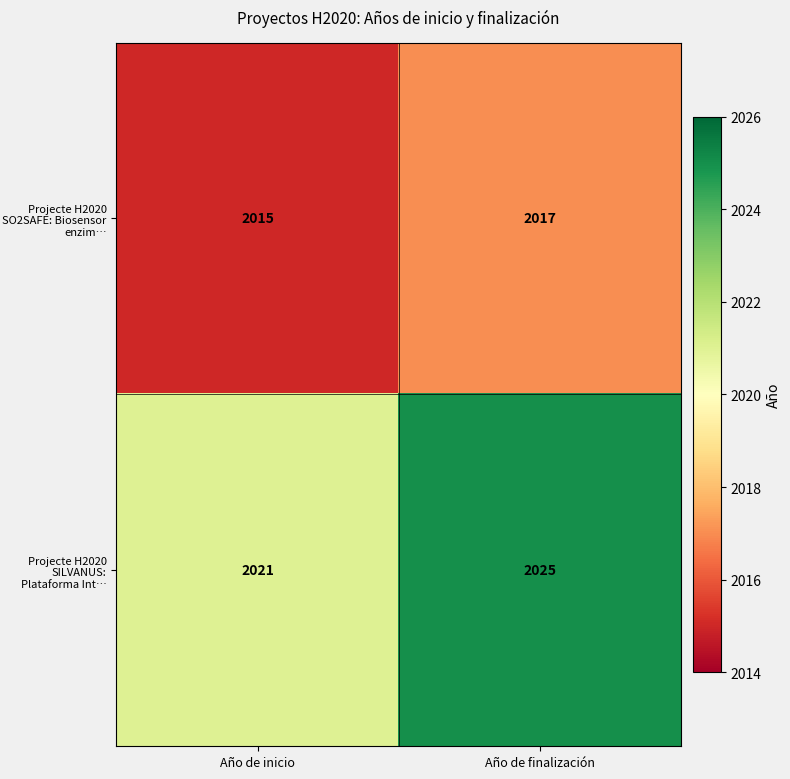

Which series has the largest total across all categories?

Projecte H2020 SILVANUS: Plataforma Int…